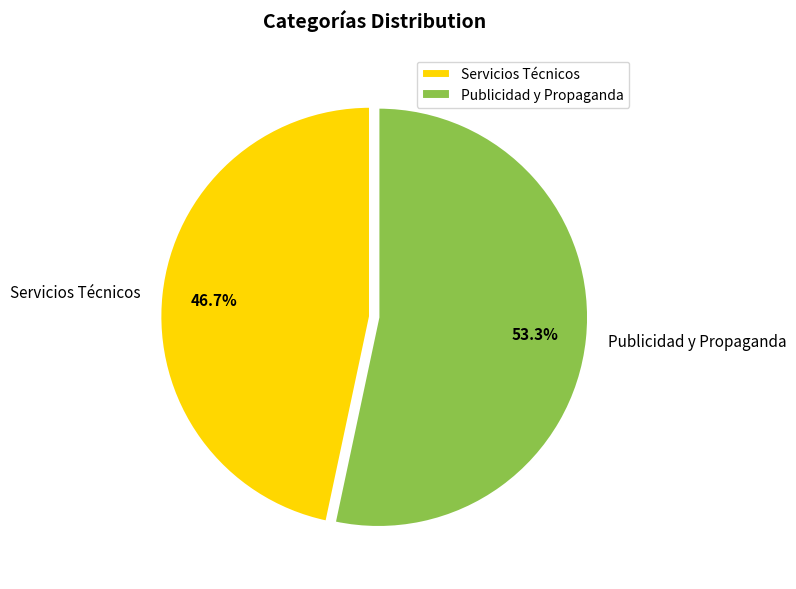

Which category has the biggest portion of the pie?

Publicidad y Propaganda